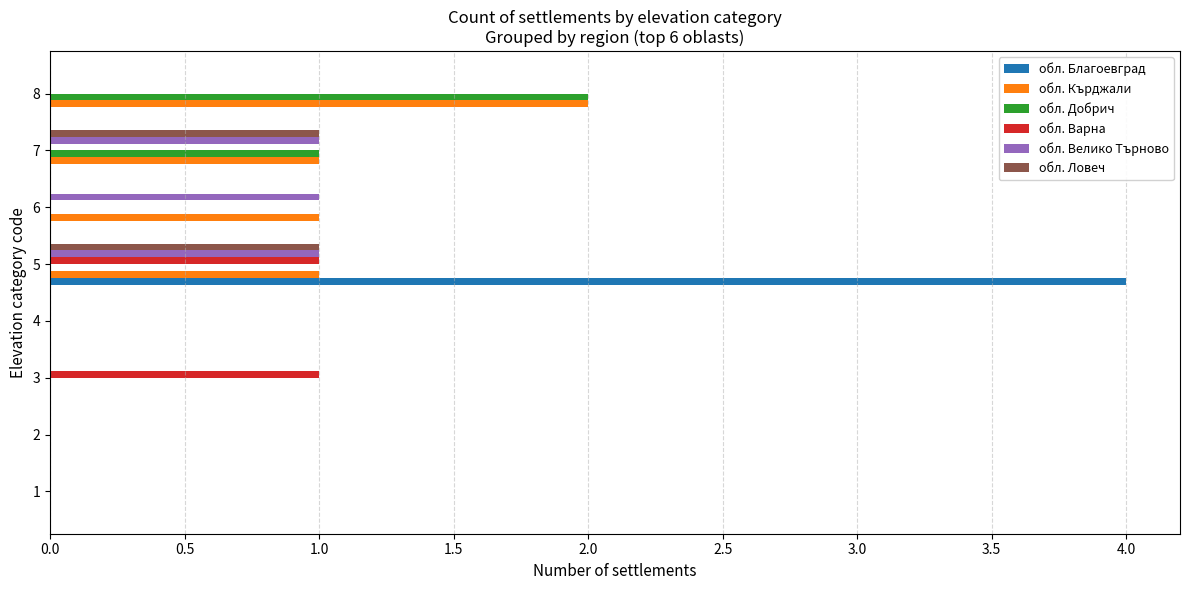

What is the total value across all series at 5?

8